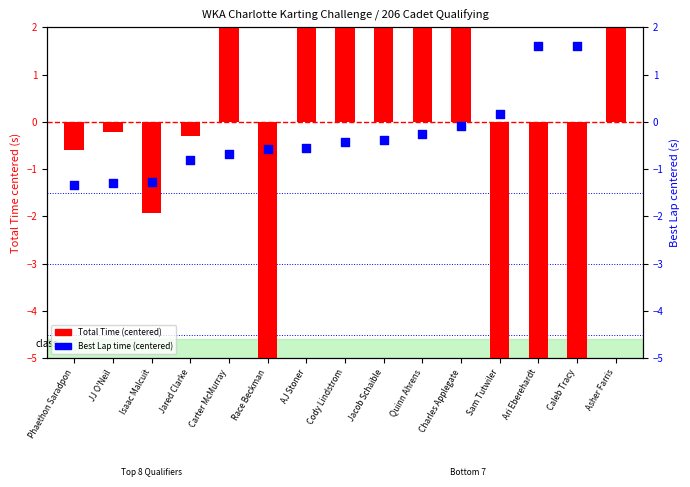

At which category is the sum across all series the highest?

Quinn Ahrens